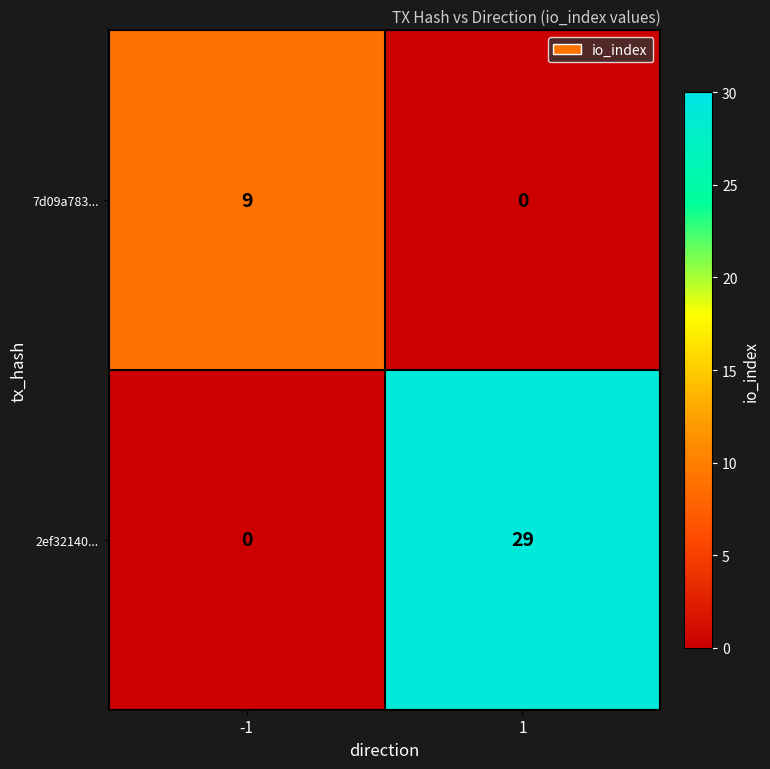

What is the difference between the 7d09a783... values at 1 and -1?

9